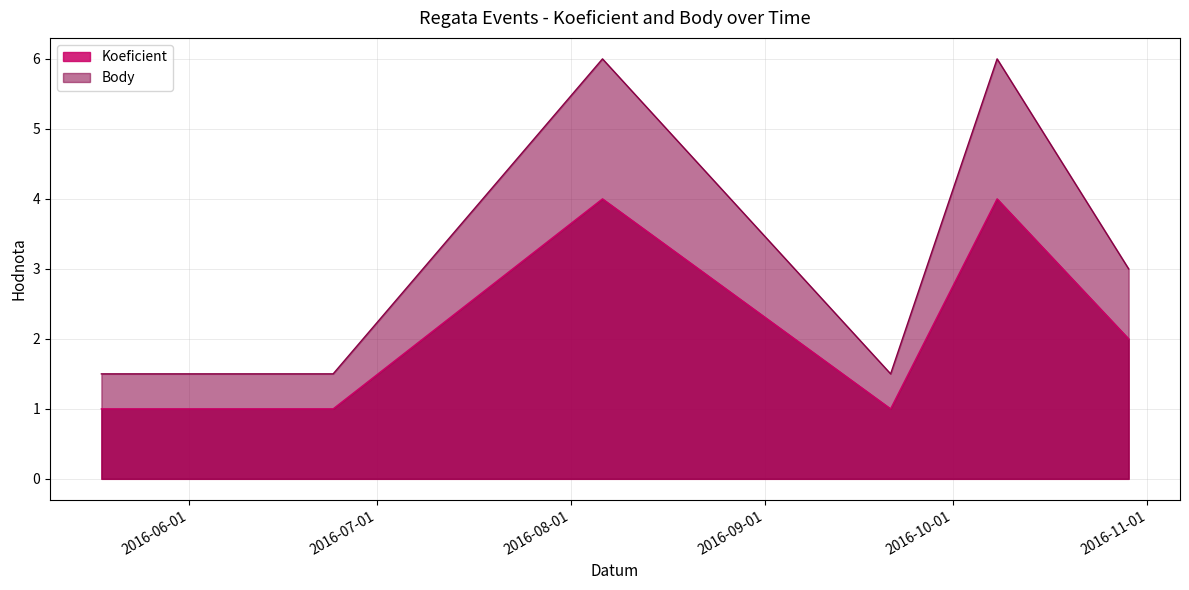

The Body series shows 2.7 at 2016-06-24. True or false?

False